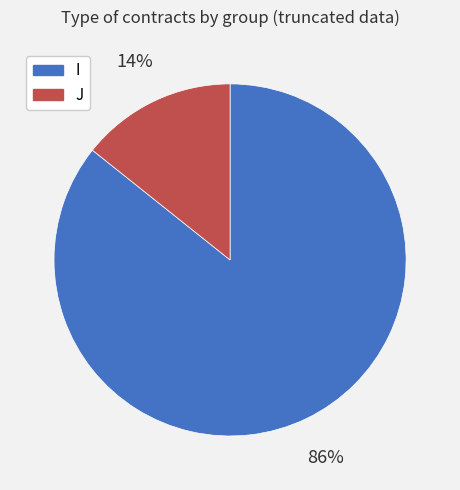

Is it true that I is 86% of the pie?

True